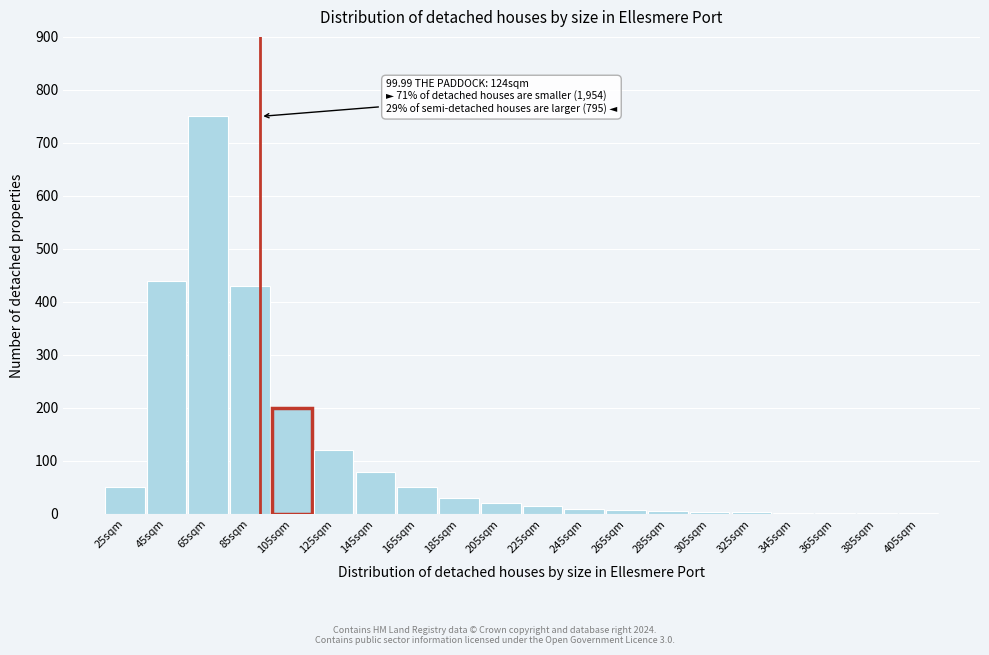

What is the sum of all values?

2221